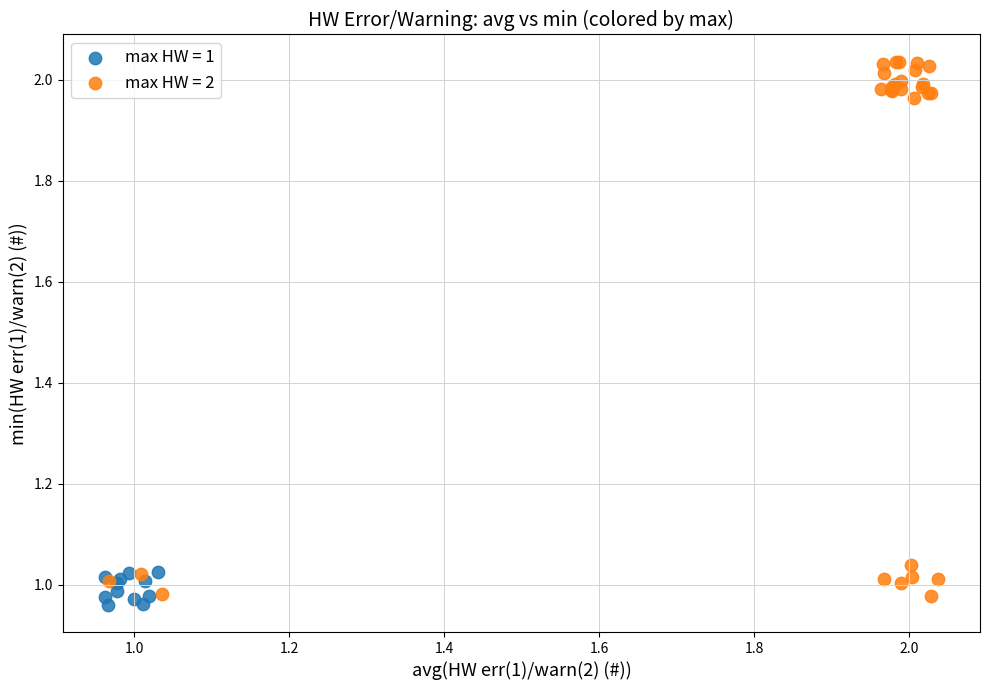

Which series contains the highest Y value?

max HW = 2